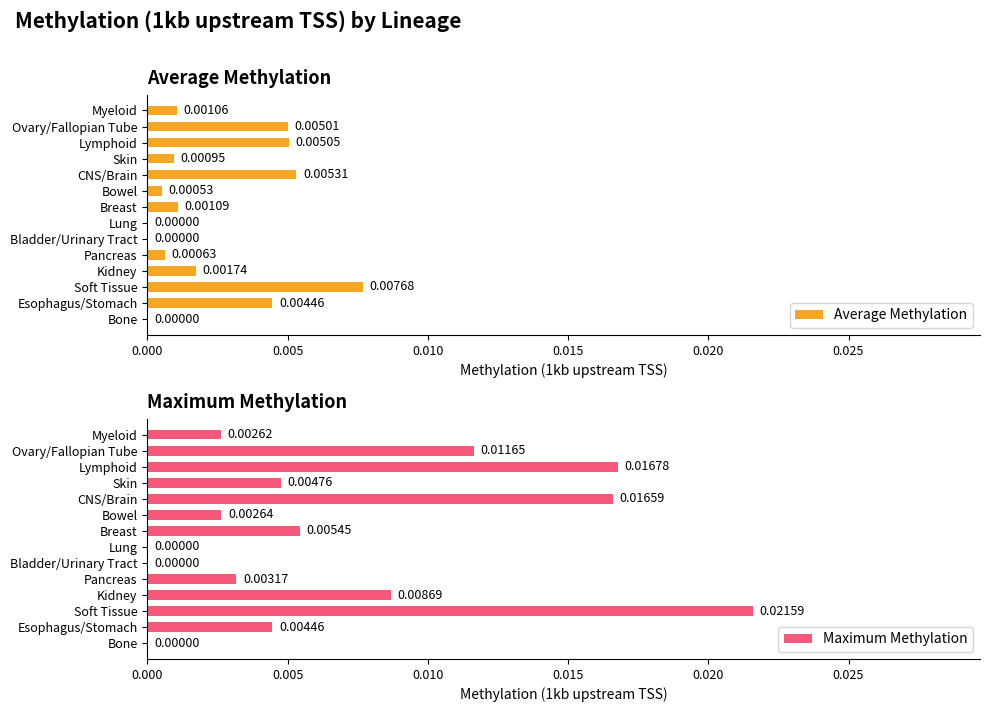

At how many categories does at least one series exceed 0?

11